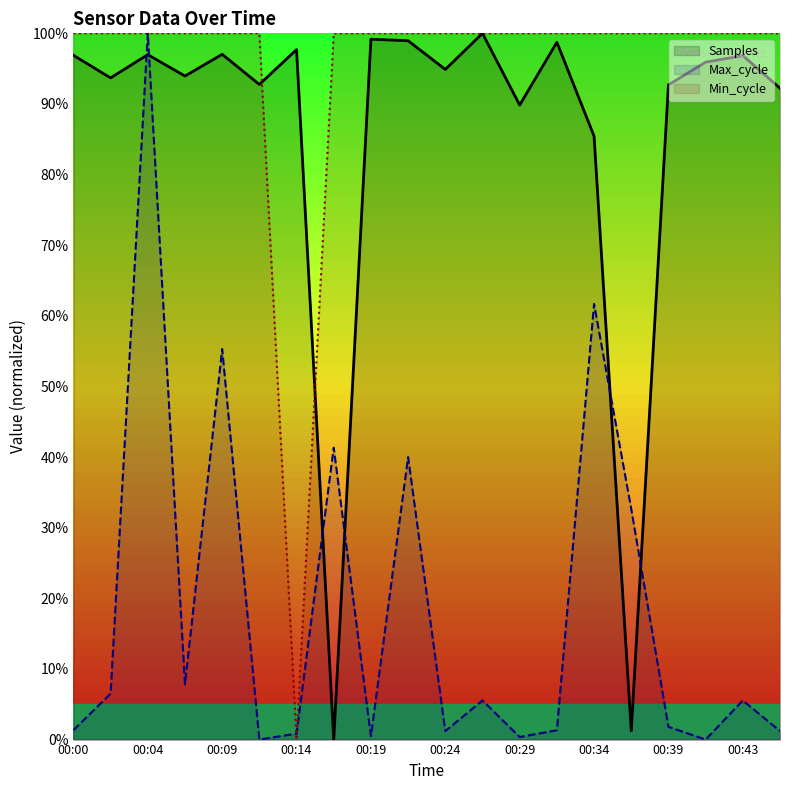

At which label does Samples first exceed 95?

00:00